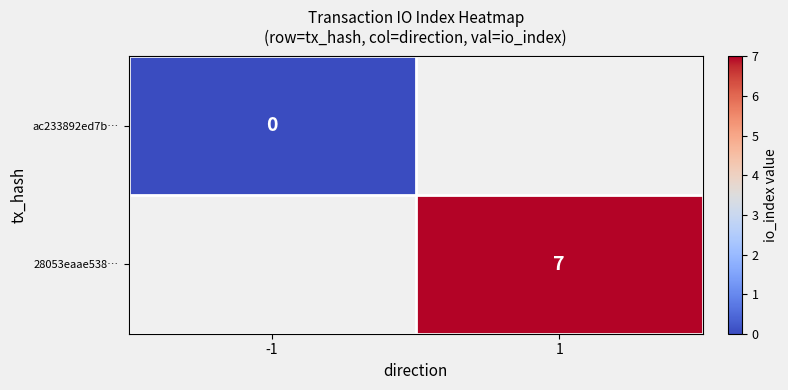

The 28053eaae538… series shows 12 at 1. True or false?

False